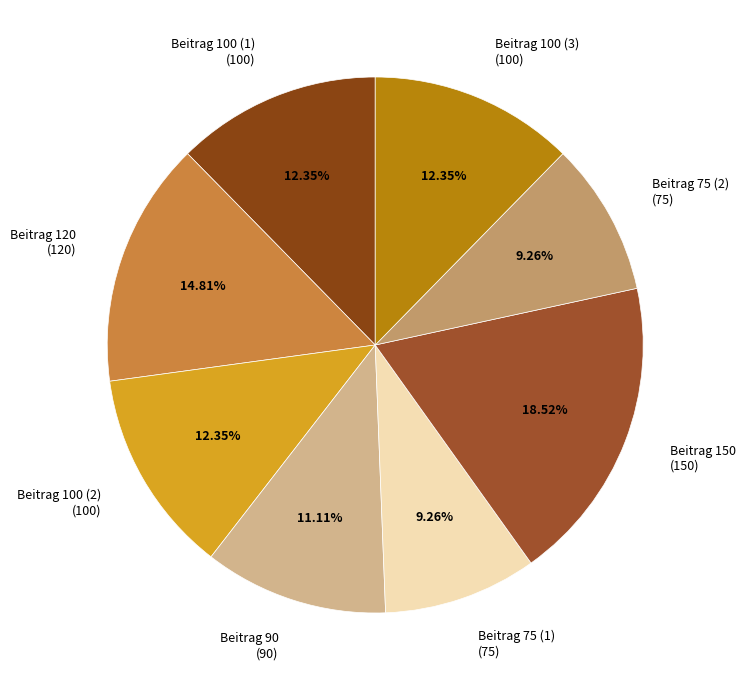

Is there a majority slice in this chart?

No